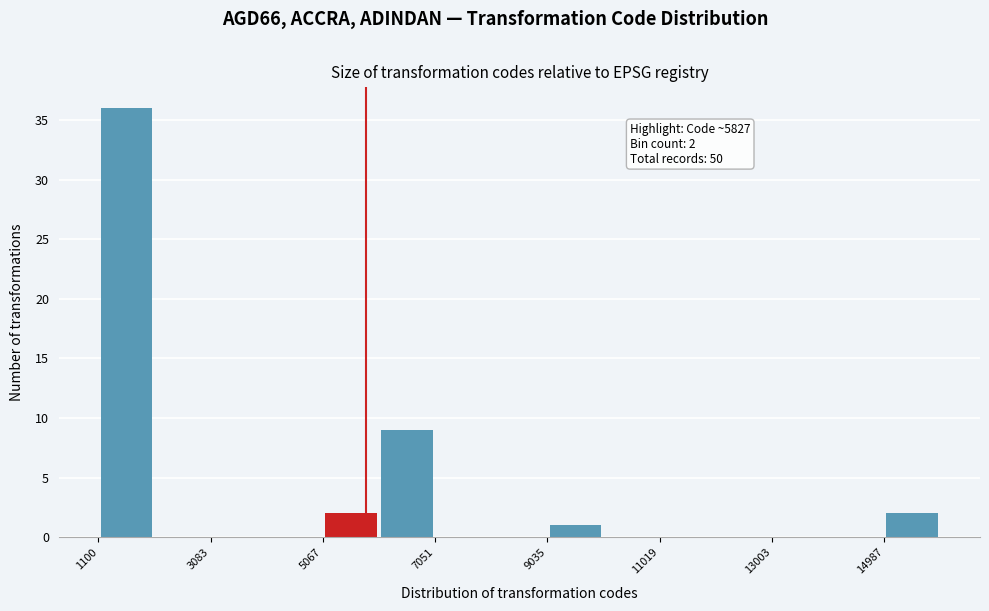

Over which range of the x-axis is the bar tallest?

1200 to 2000